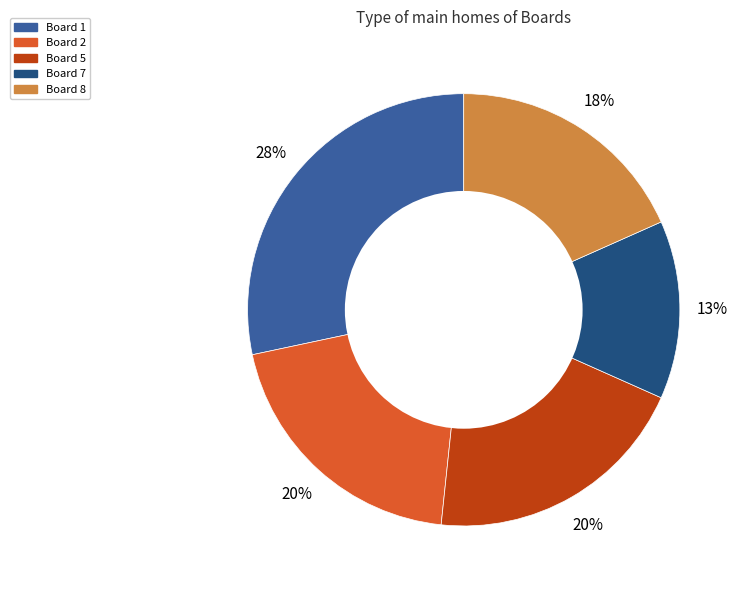

To the nearest percent, what is the average slice percentage?

20%